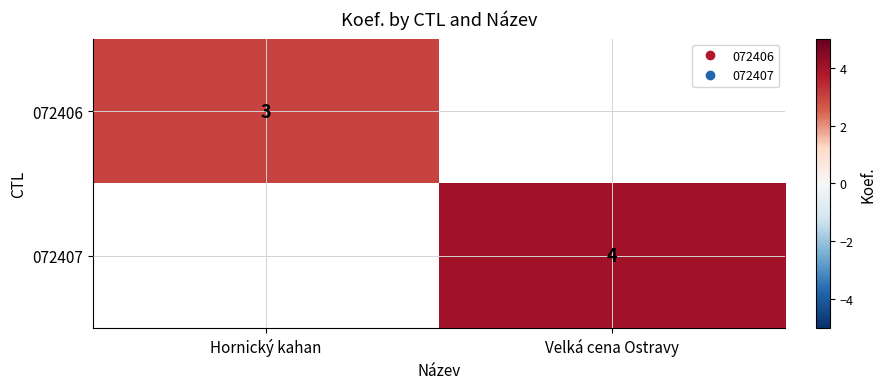

True or false: 072407 has a value of 5.9 at Velká cena Ostravy.

False